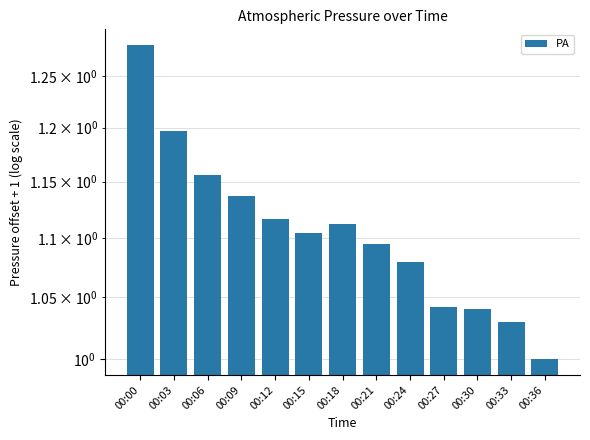

What is the minimum value shown in the chart?

1.0